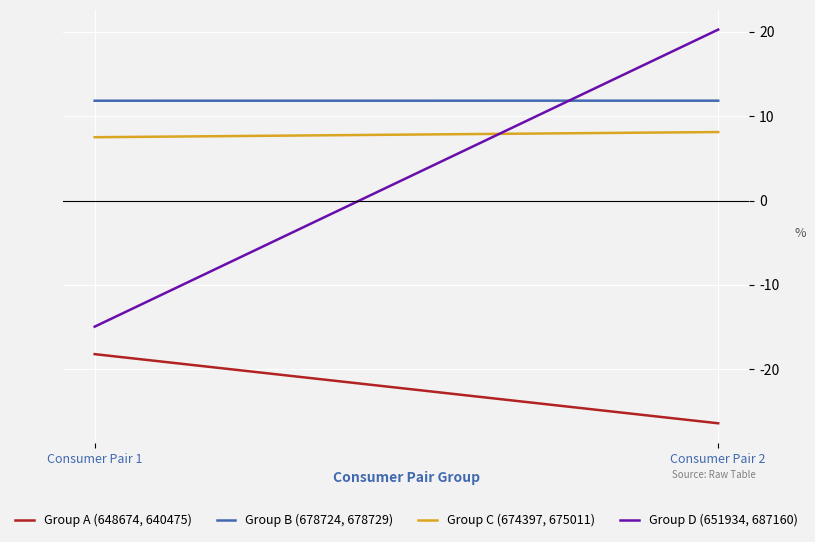

How many lines are shown in the chart?

4